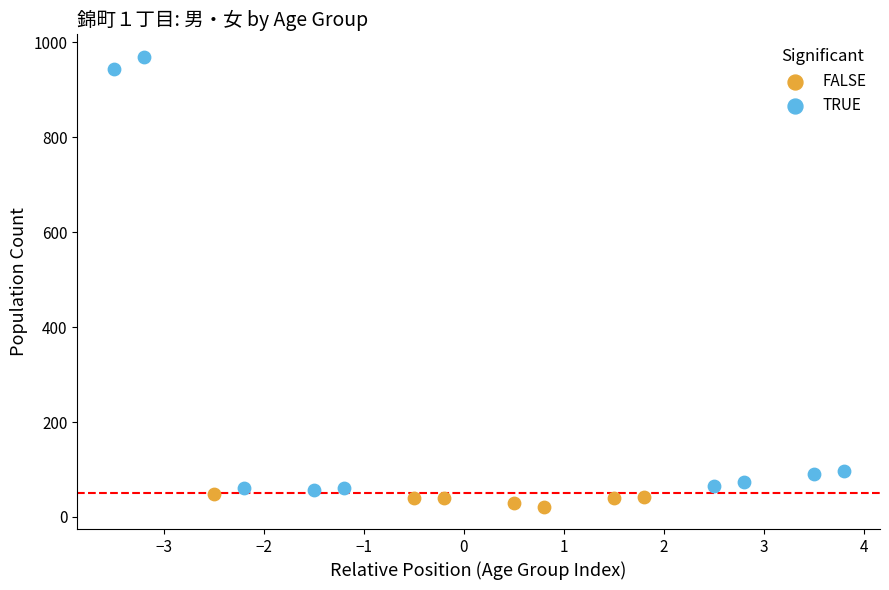

Which series contains the highest Y value?

TRUE